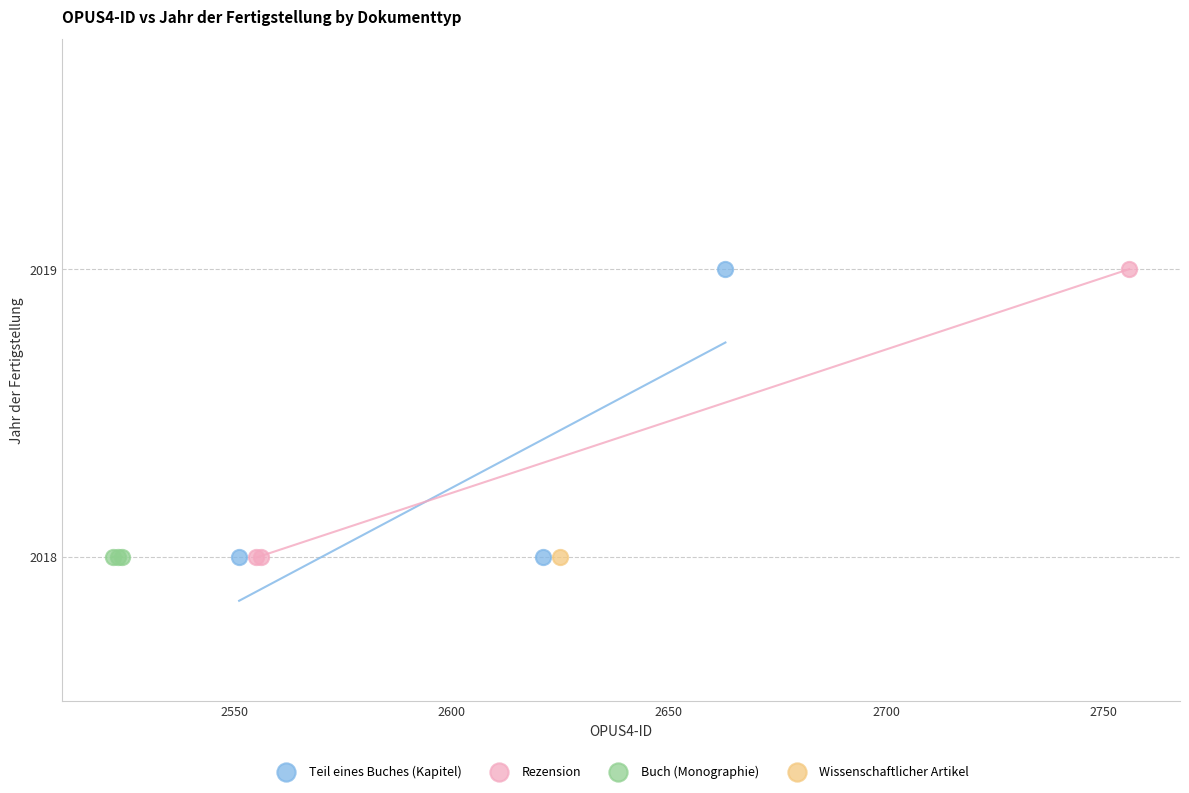

What are all the series names shown in the legend?

Teil eines Buches (Kapitel), Rezension, Buch (Monographie), Wissenschaftlicher Artikel